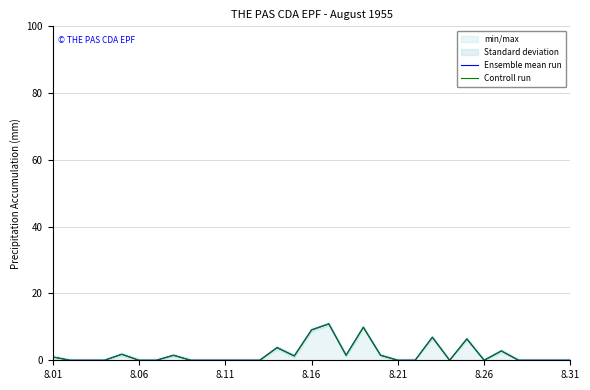

How many values in the Ensemble mean run series exceed 0?

13